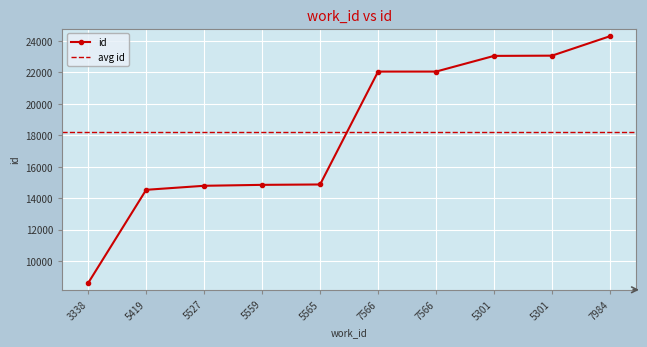

How many lines are shown in the chart?

1